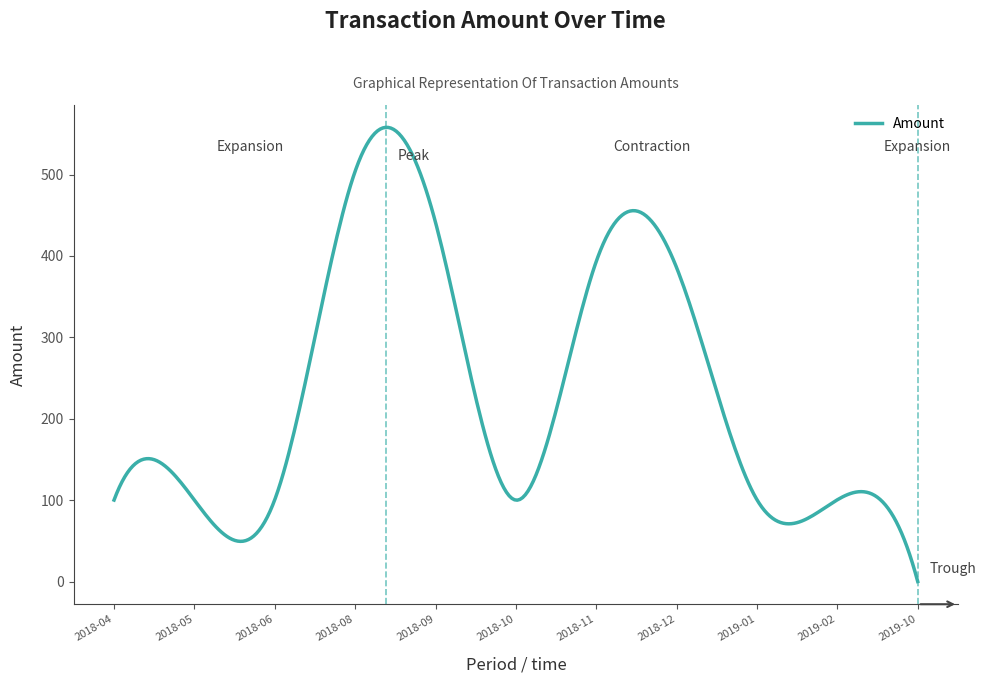

What is the difference between the maximum and minimum values?

558.0